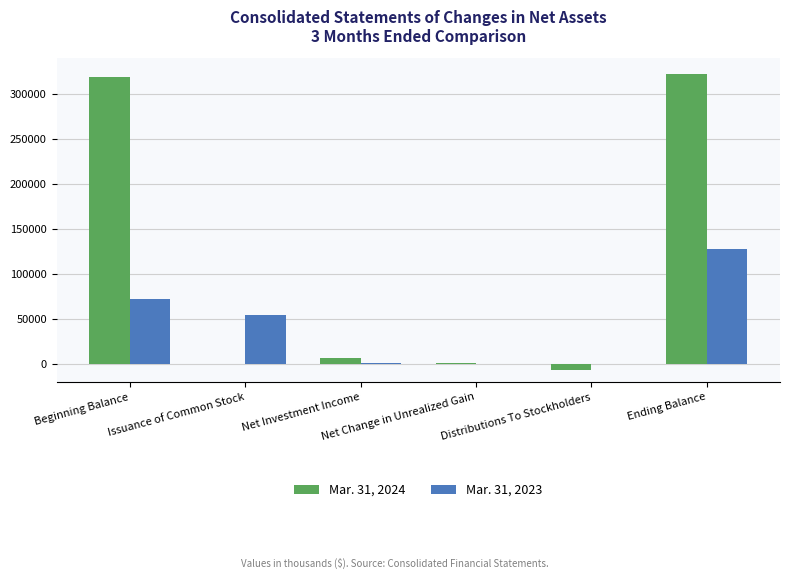

What is the greatest value displayed?

321838